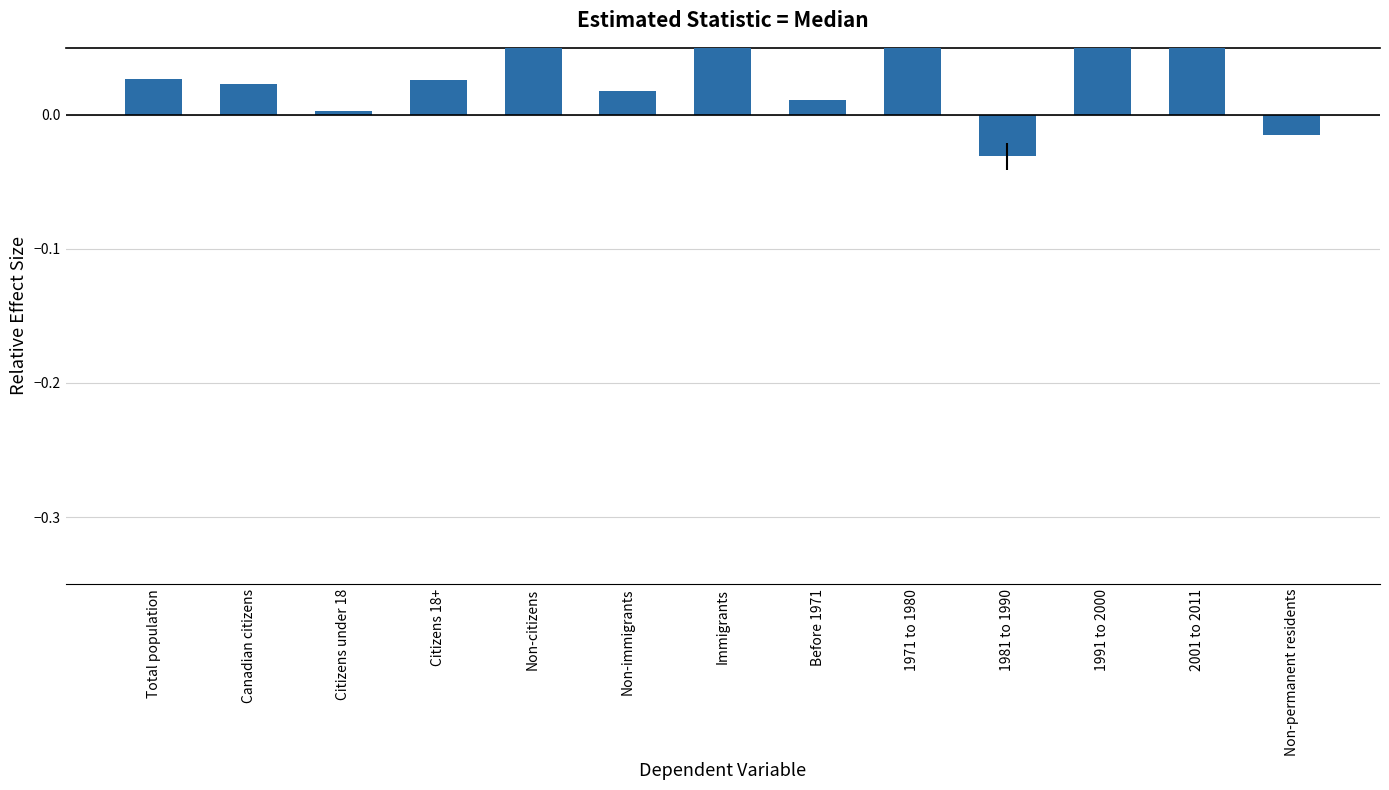

True or false: the data shows 0.0 at 1991 to 2000.

False